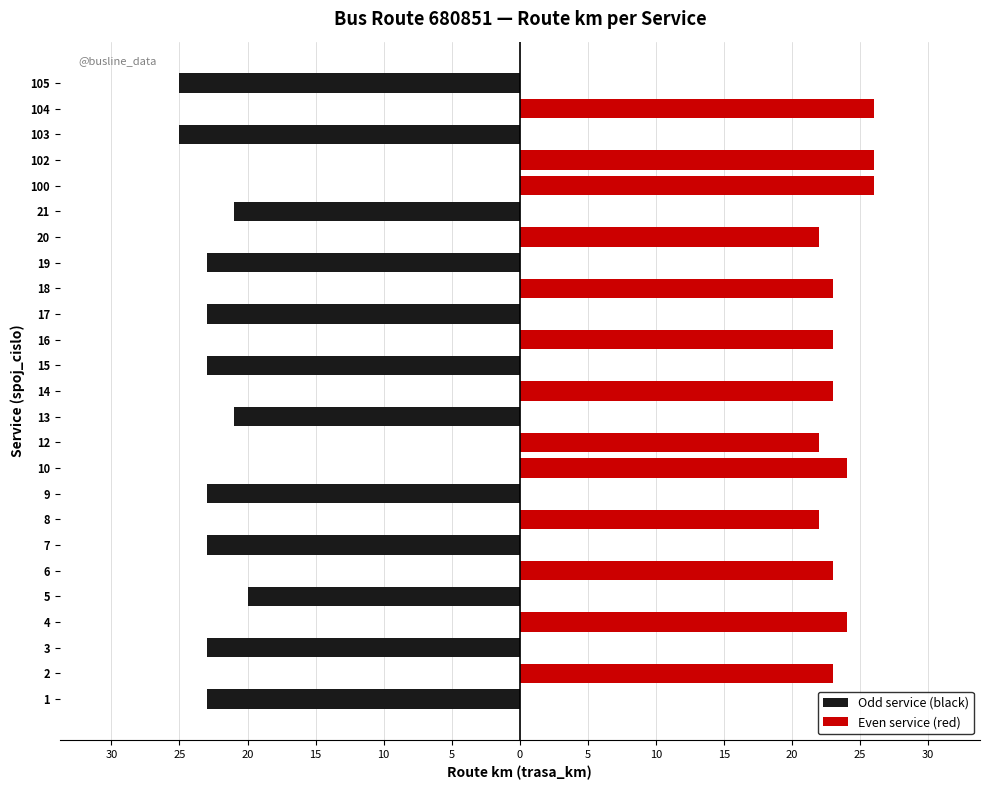

How many series are shown in this chart?

2